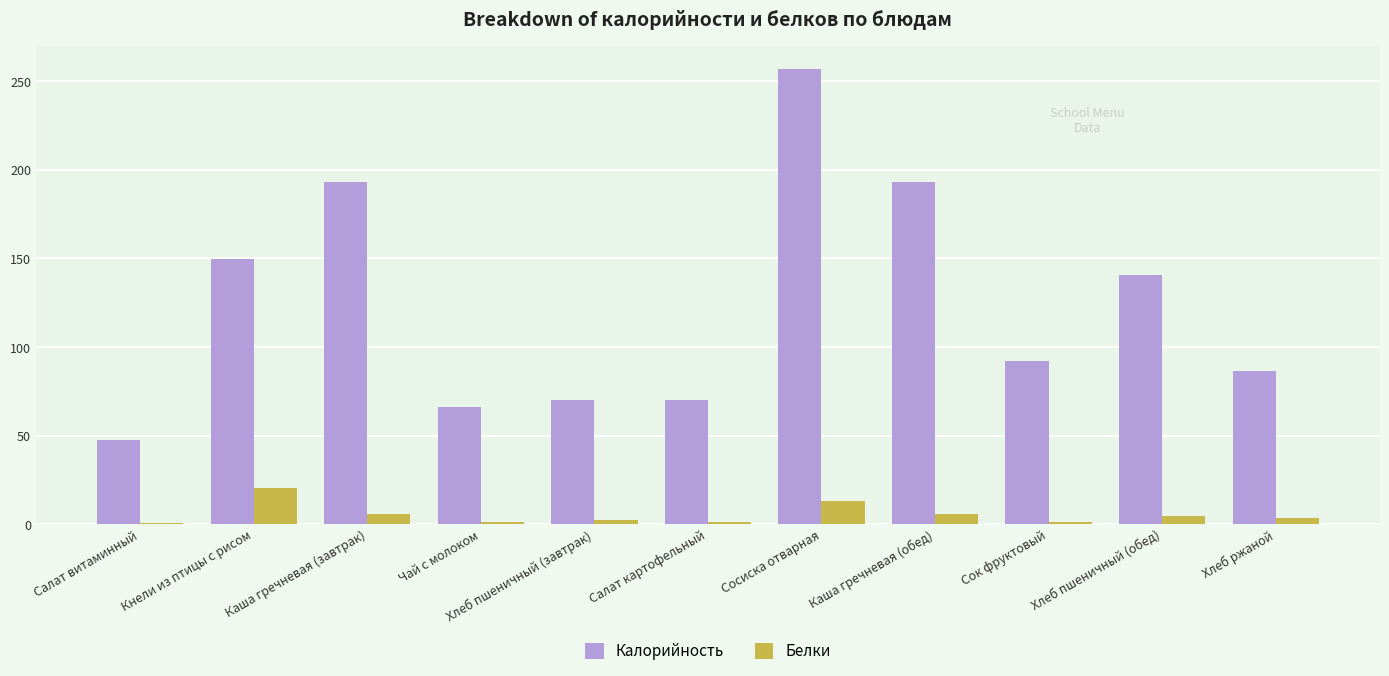

How many values in the Калорийность series are below 92?

5